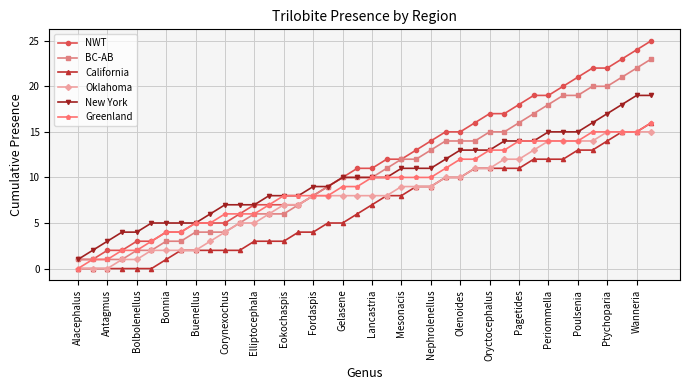

Which series has the largest total across all categories?

NWT